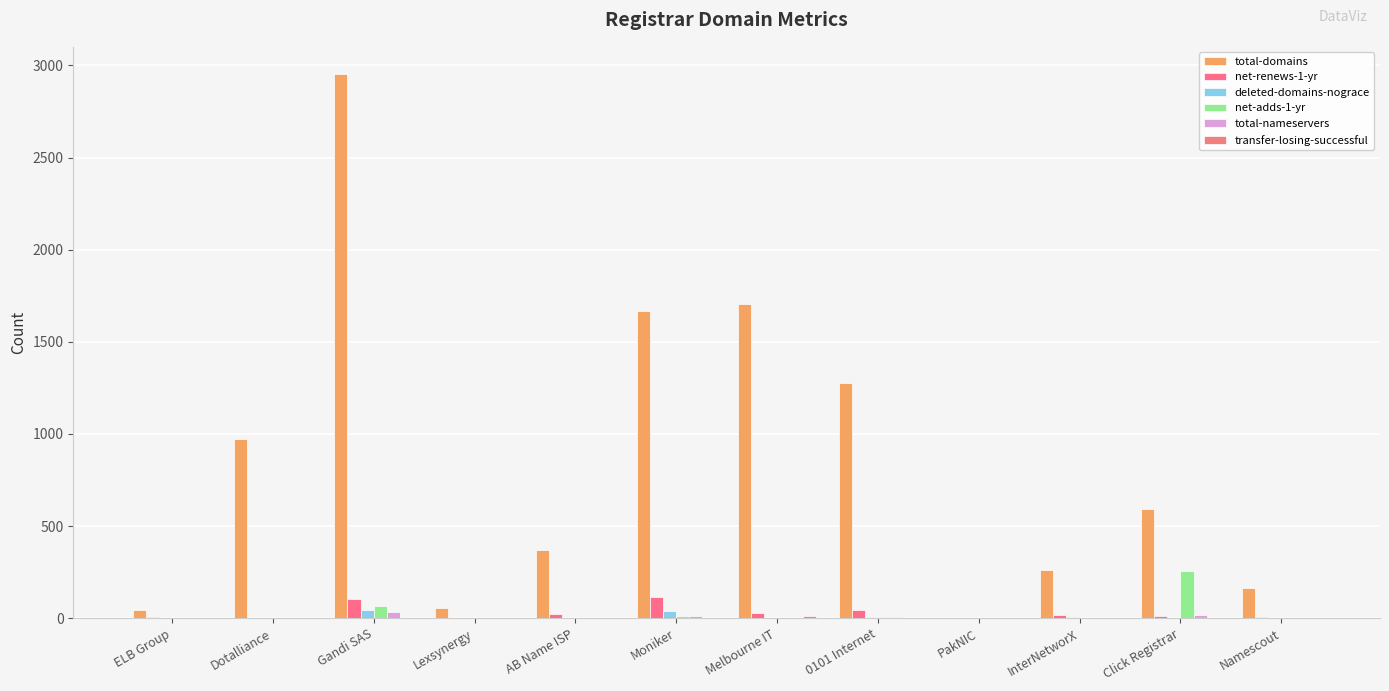

How many distinct data groups are displayed?

6